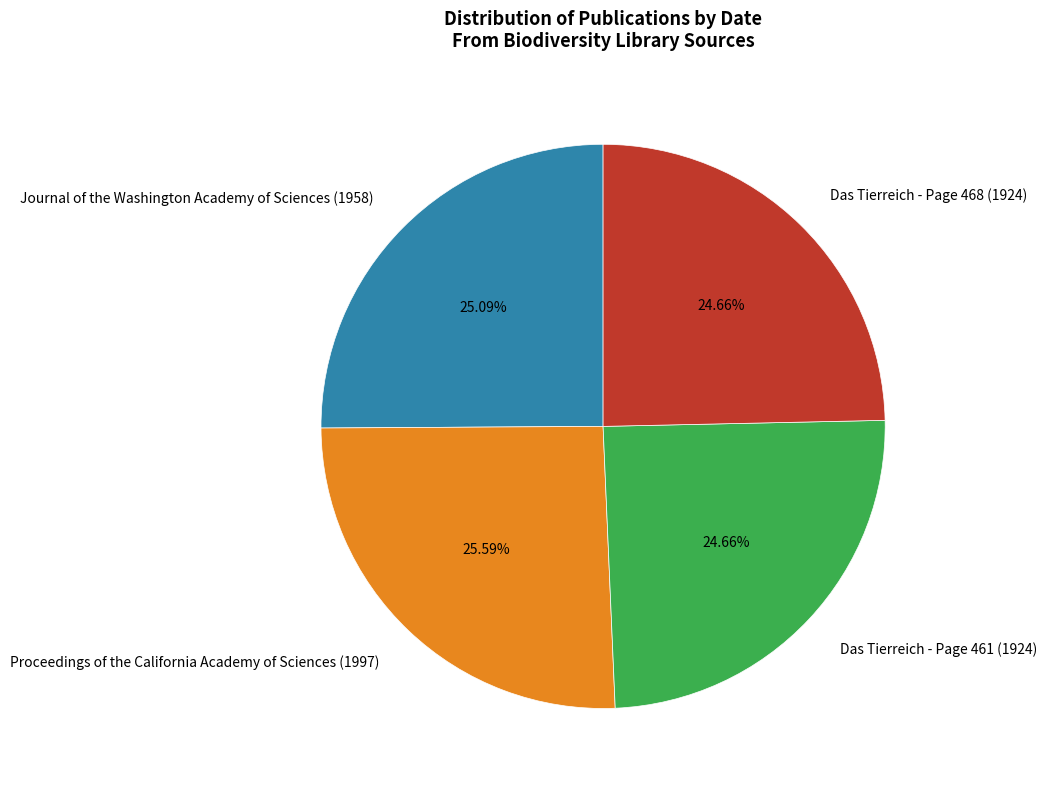

Does Das Tierreich - Page 468 (1924) account for over 50% of the chart?

No